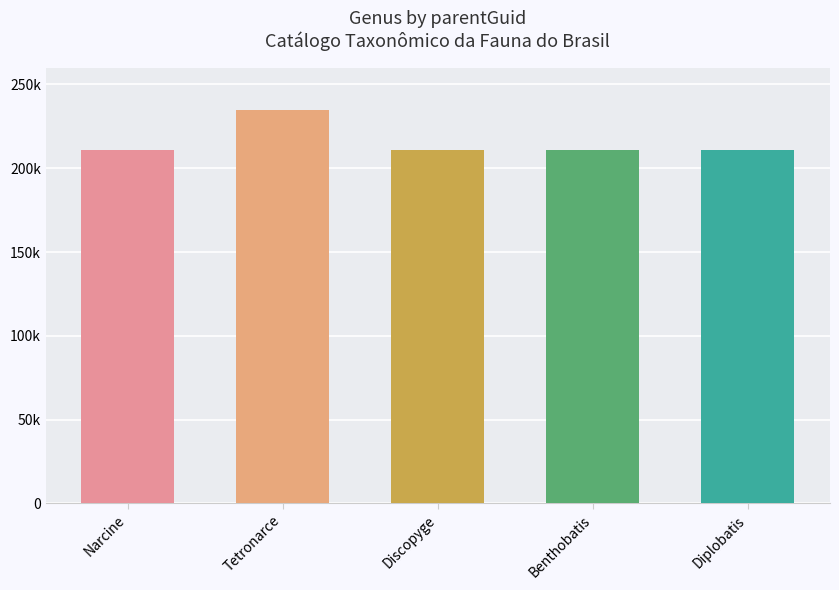

What is the difference between the maximum and minimum values?

23792